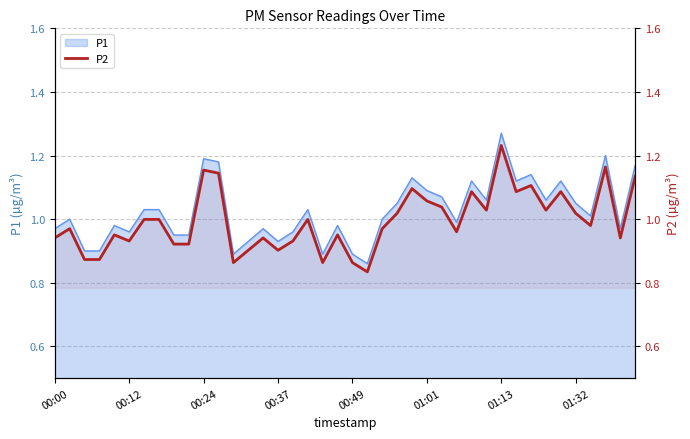

What is the average value?

1.0